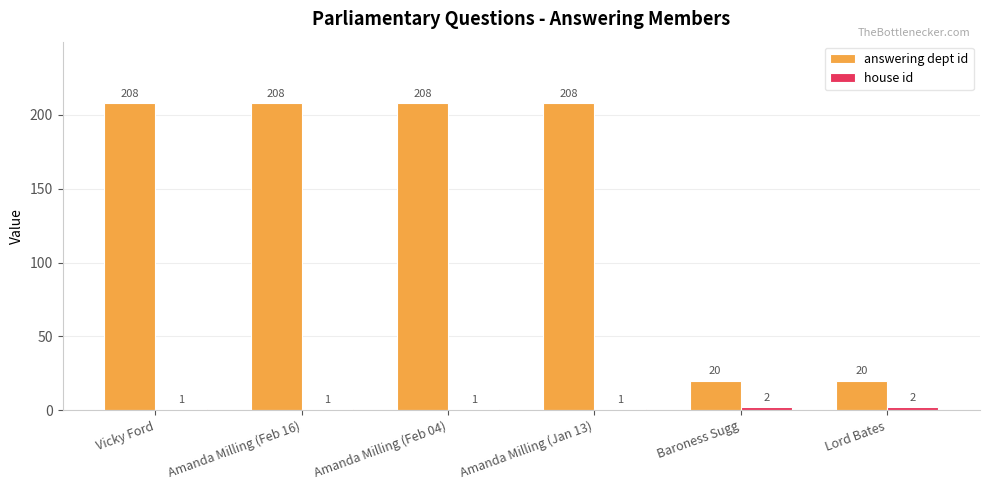

What is the sum of the answering dept id values at Lord Bates and Amanda Milling (Jan 13)?

228